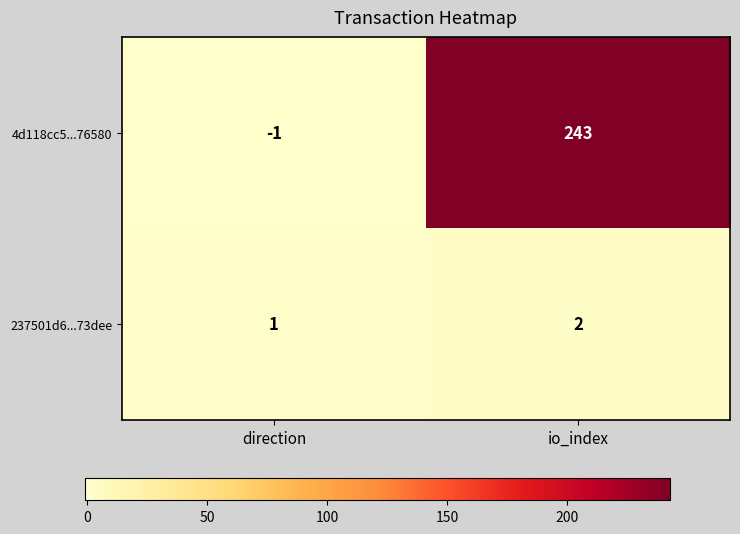

How many distinct data groups are displayed?

2